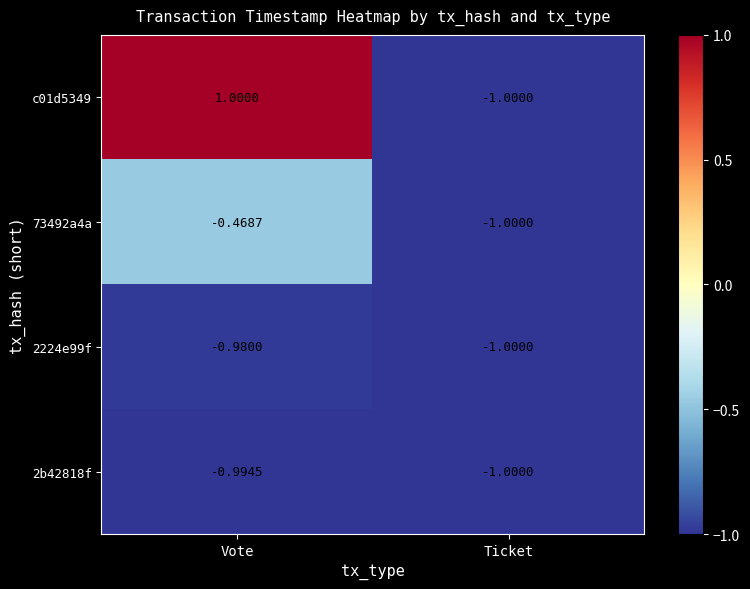

At which category is the sum across all series the highest?

Vote